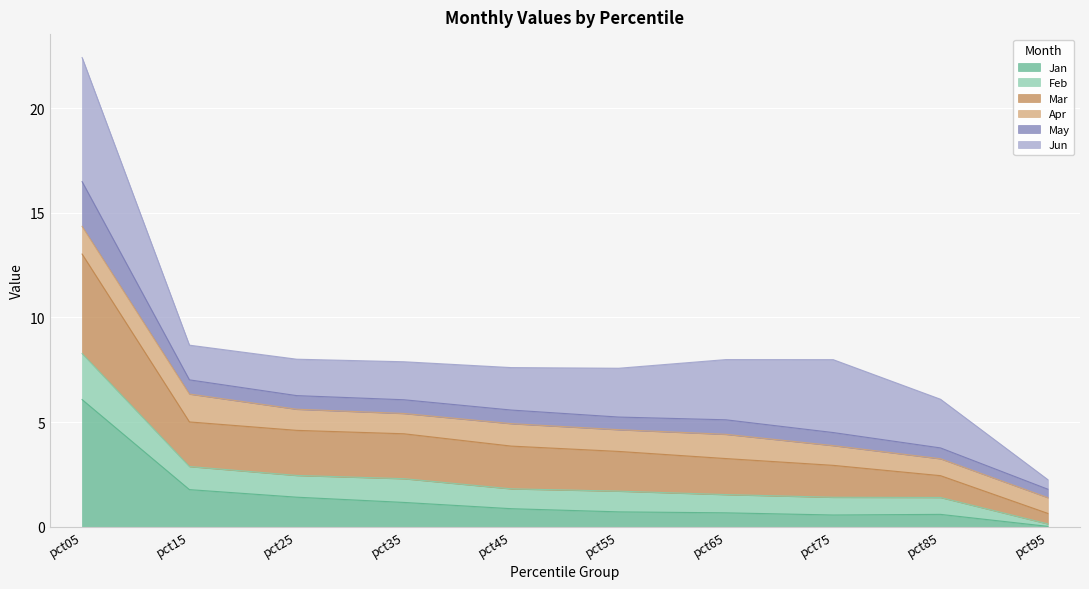

Where does the May series first go above 7?

pct05